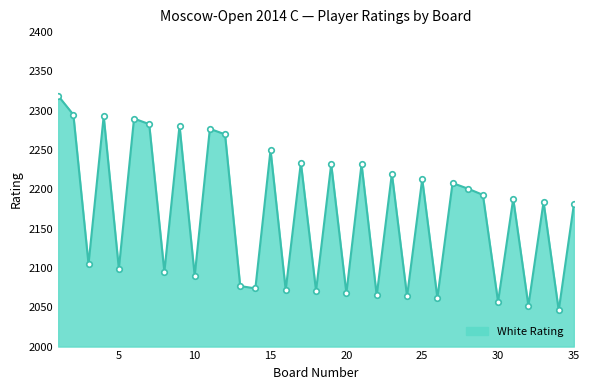

What is the value of the 14th point from the left?

2074